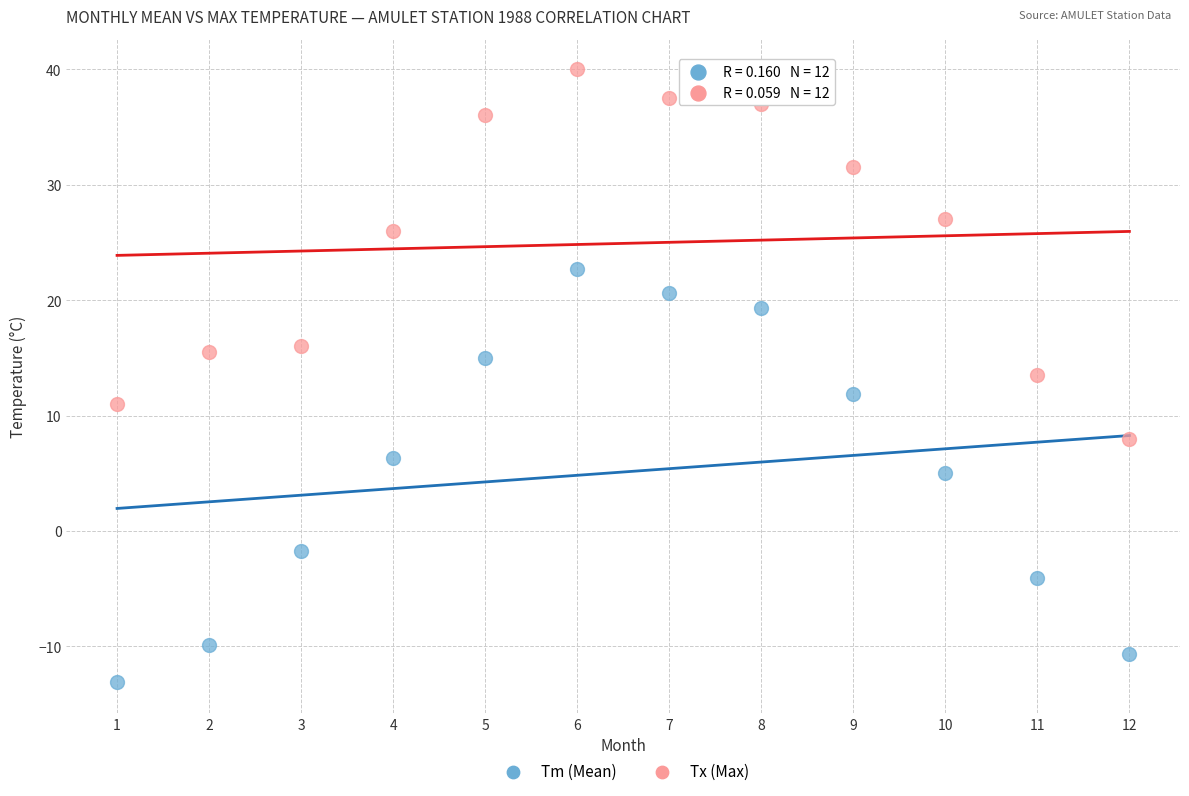

Which series reaches the minimum Y coordinate?

Tm (Mean)